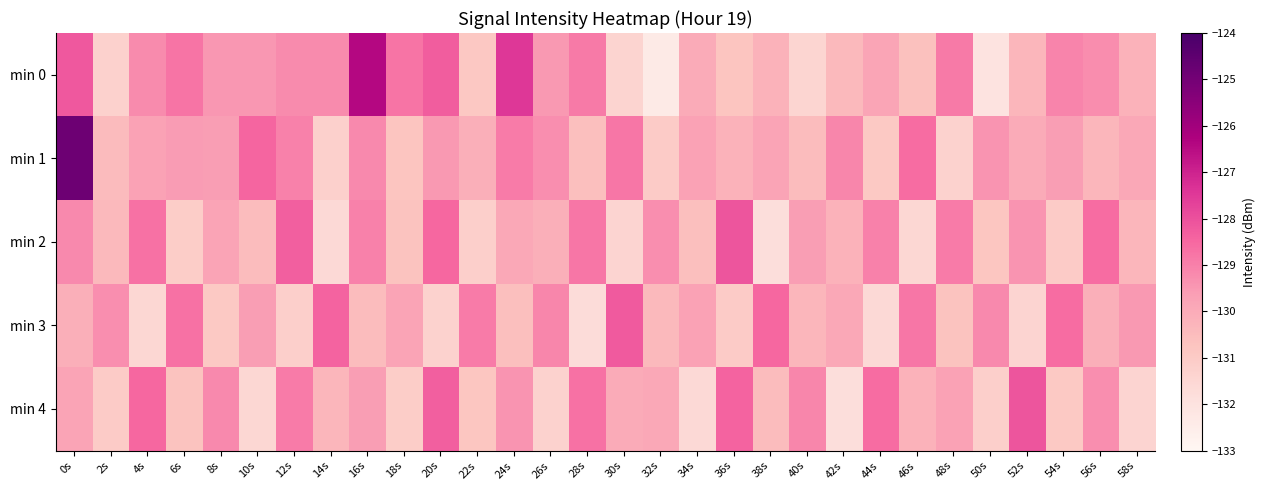

What is the greatest value displayed?

-124.9